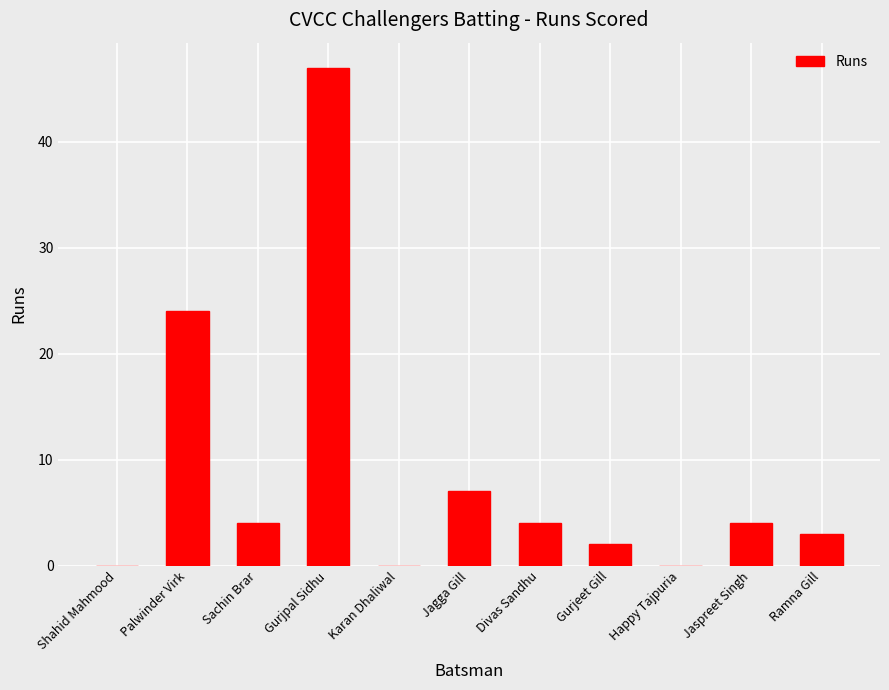

What is the average value?

9